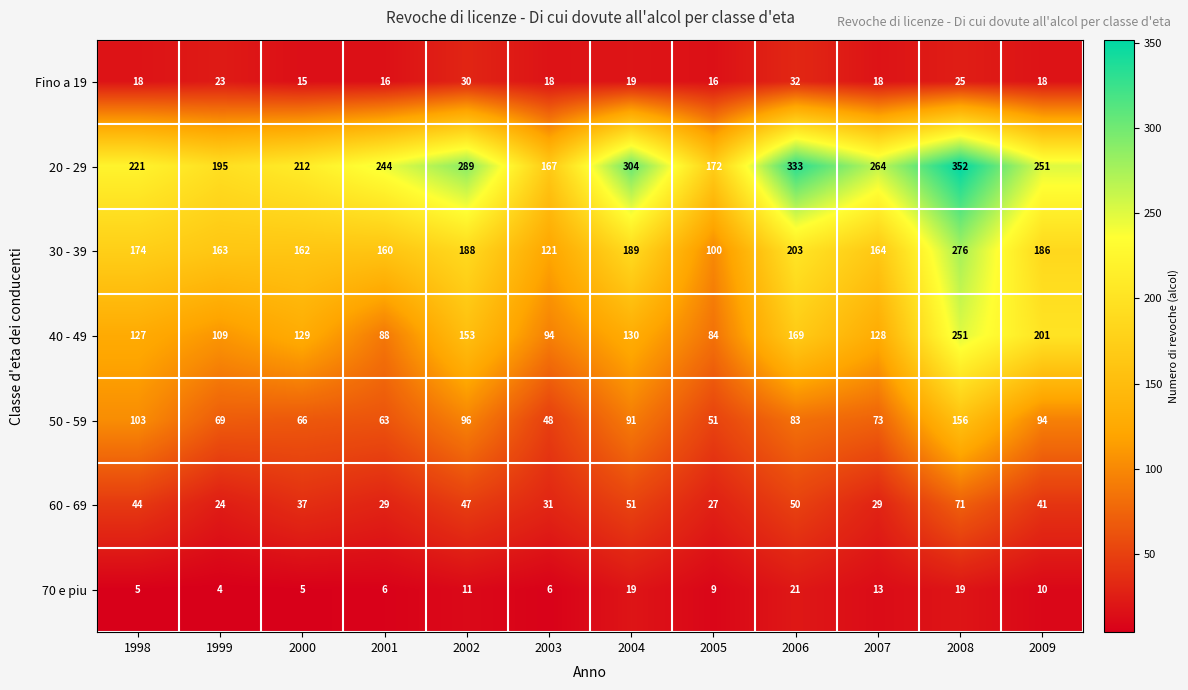

True or false: 70 e piu has a value of 5 at 1998.

True